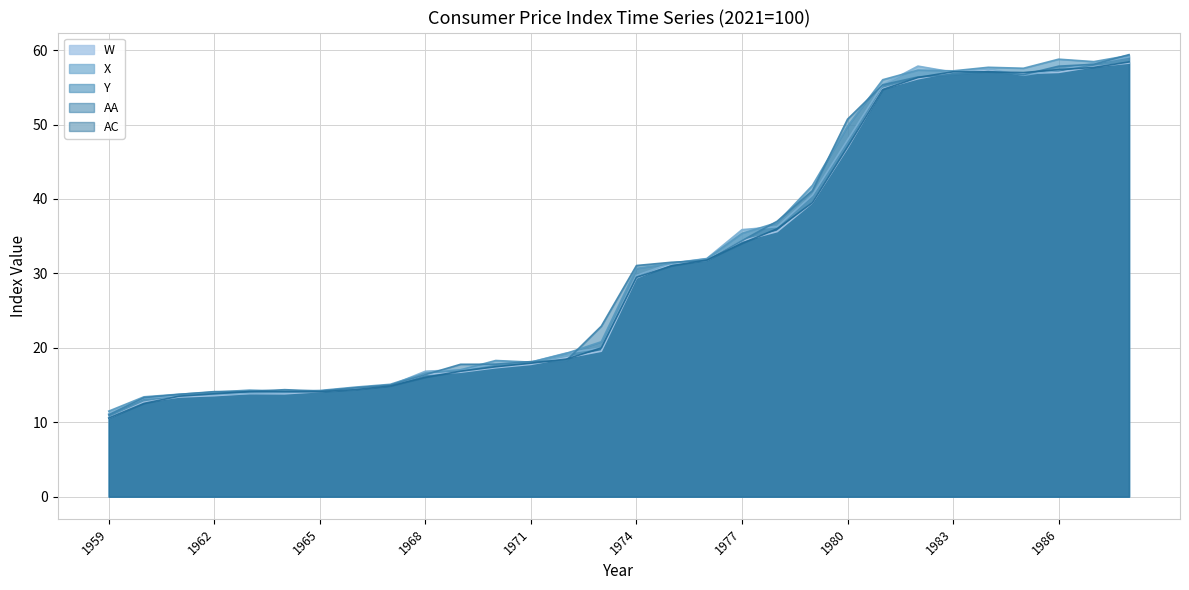

What is the sum of the X values at 1963 and 1980?

61.8